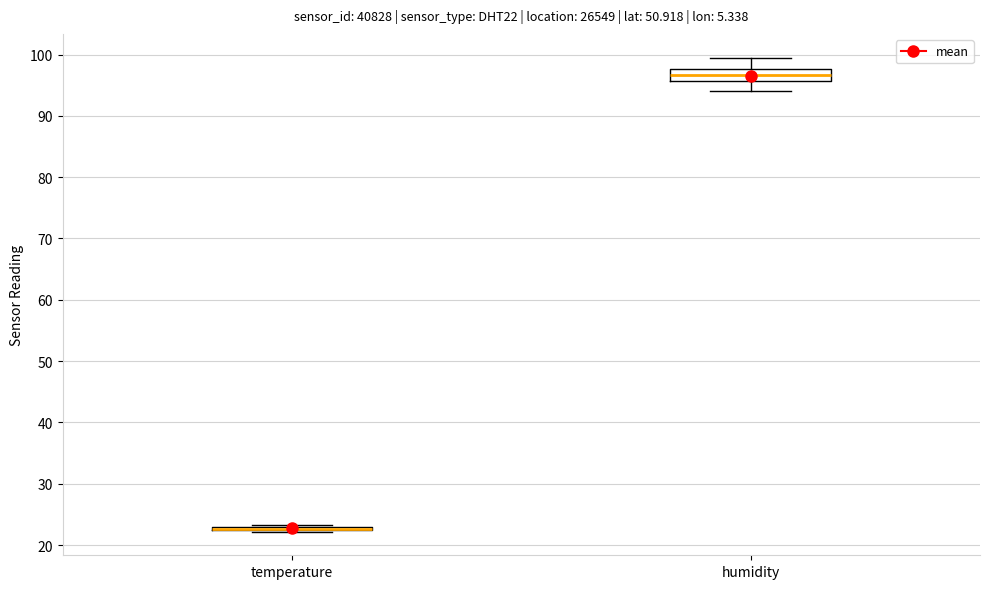

Reading left to right, transcribe this box plot: for each box, give where its median line is, the range the box spans, and where its two whiskers end, as read against the y-axis. The values are not printed on the chart, so give them approximately, as read against the axis.

temperature: box collapsed to a line at 23, whiskers 22 to 23
humidity: median 97, box 96 to 98, whiskers 94 to 100